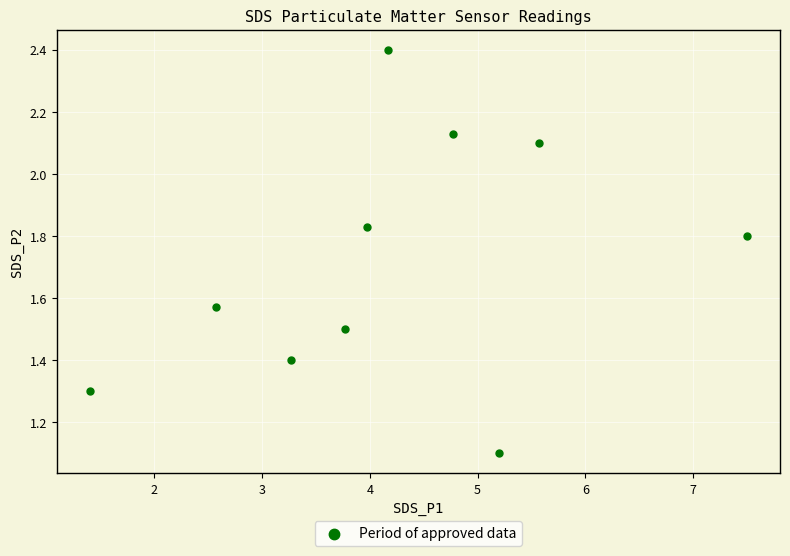

What is the average Y value?

1.7